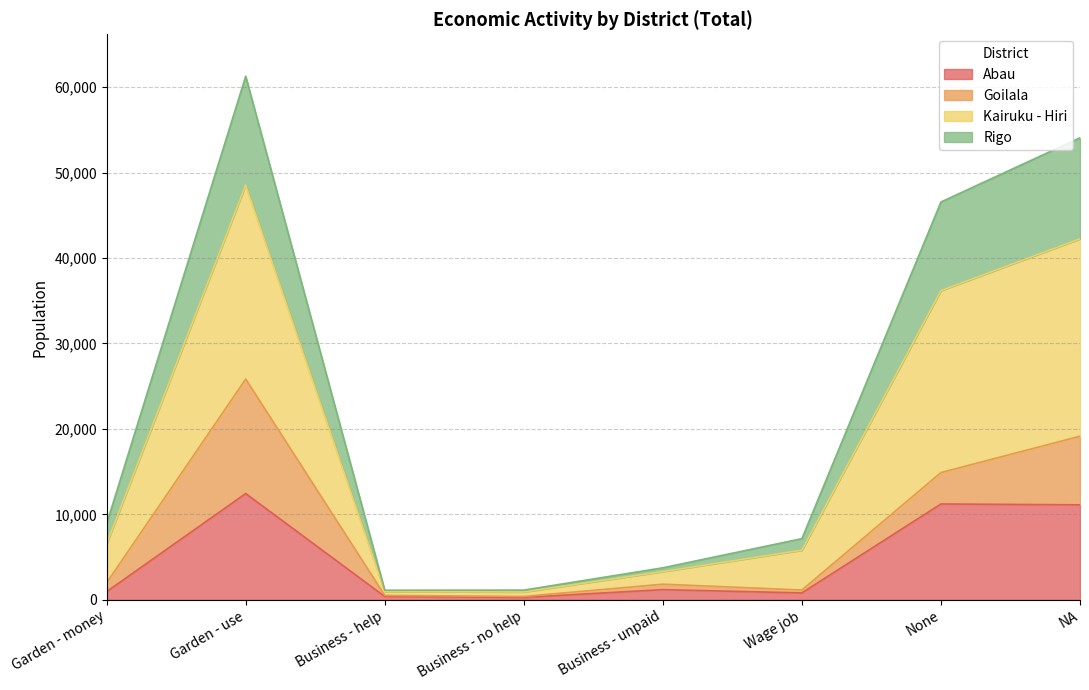

True or false: Kairuku - Hiri has a value of 24134 at None.

False